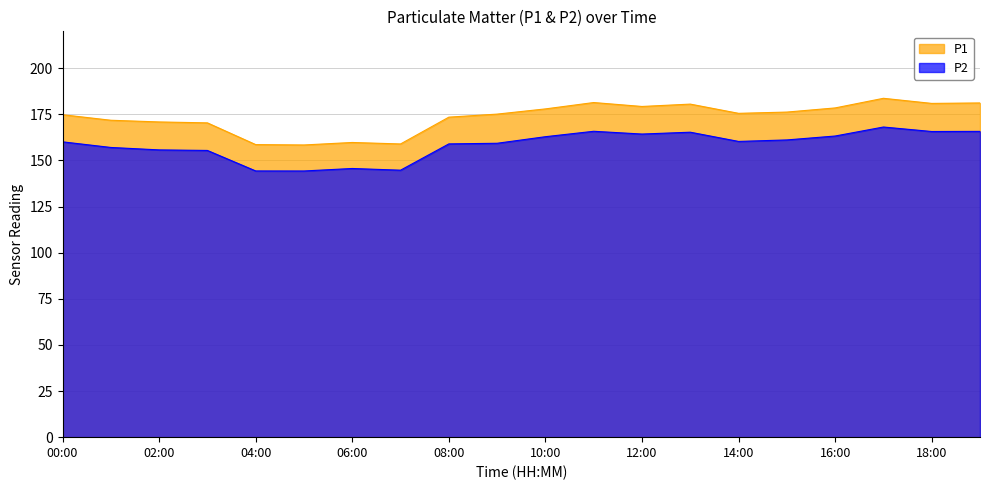

How many data points does each series have?

20